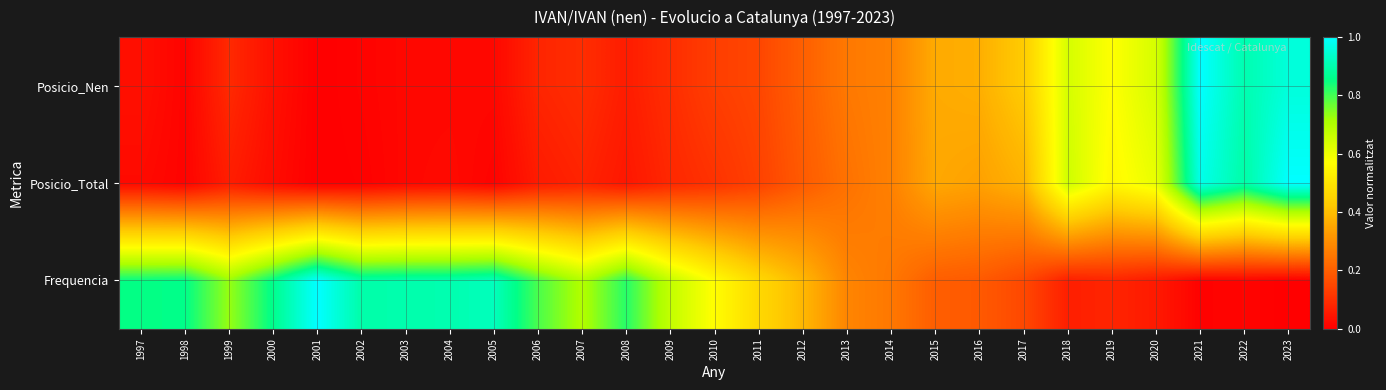

Which series has the largest total across all categories?

Frequencia